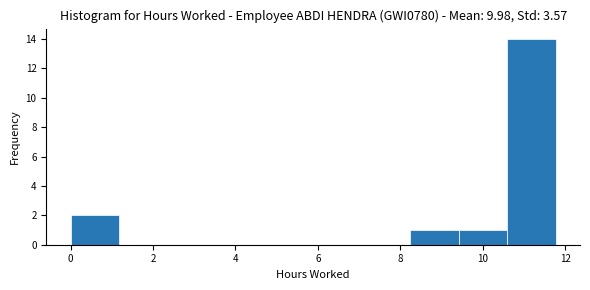

How tall is the bar that spans 8.2 to 9.4 on the x-axis? Neither the bar edges nor the heights are printed on the chart, so give them approximately, as read against the axes.

1